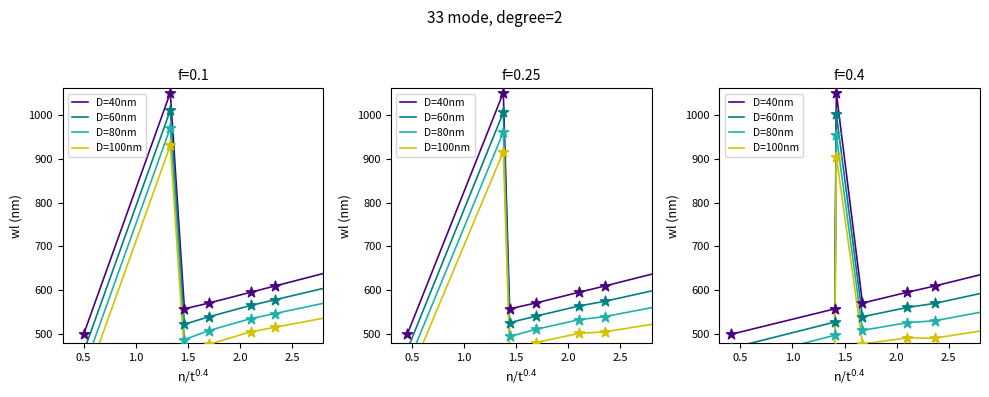

Which series reaches the minimum Y coordinate?

D=100nm